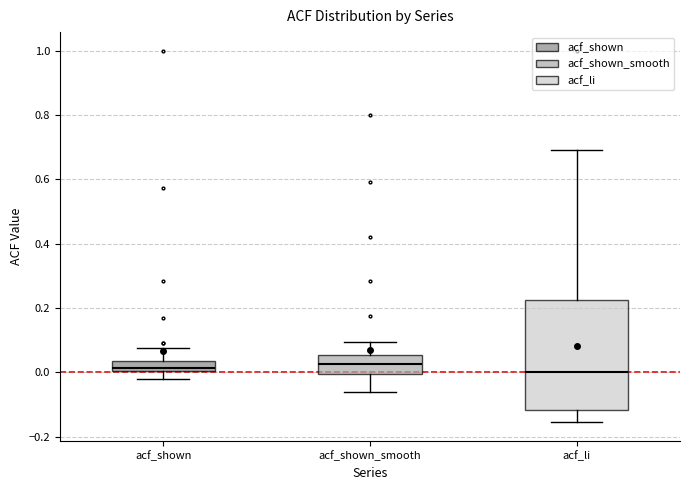

Comparing the boxes themselves (not the whiskers), which one is the tallest?

acf_li